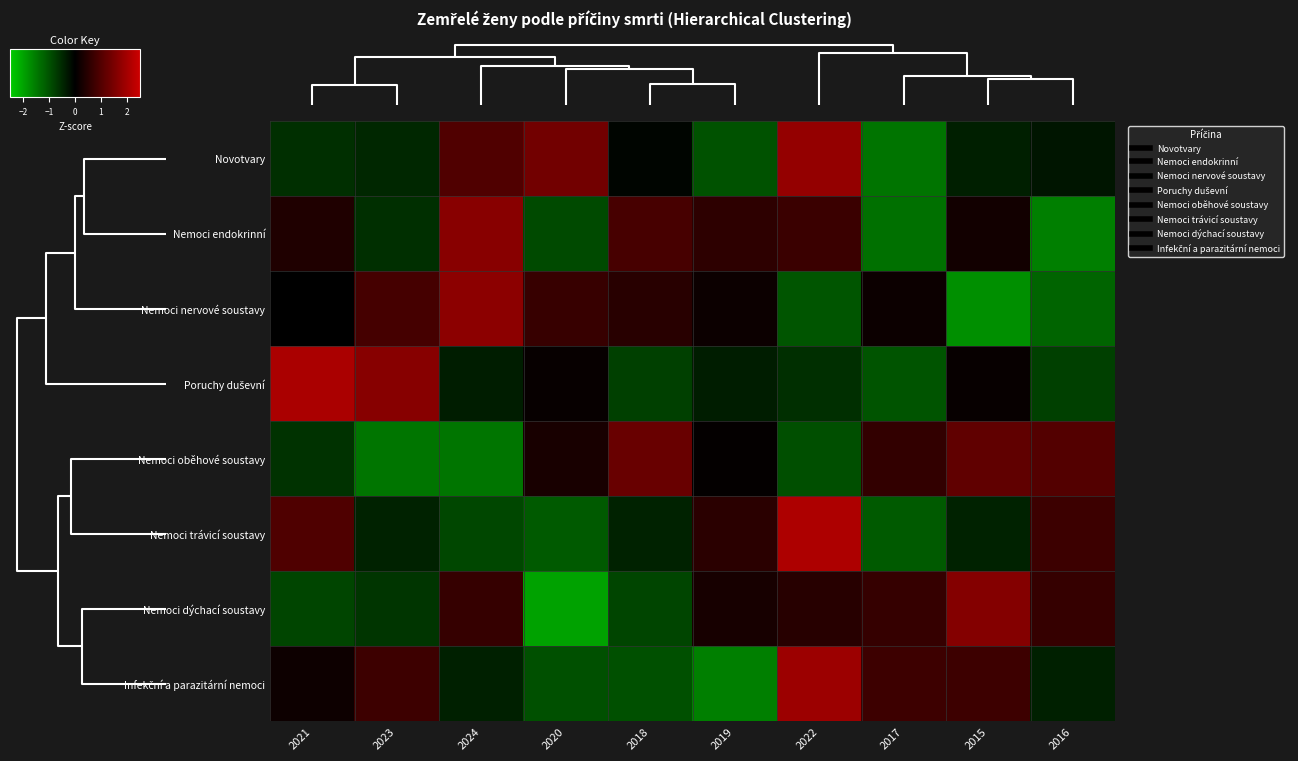

List the series in order of their peak value, lowest first.

Nemoci oběhové soustavy, Nemoci dýchací soustavy, Nemoci endokrinní, Nemoci nervové soustavy, Novotvary, Infekční a parazitární nemoci, Poruchy duševní, Nemoci trávicí soustavy